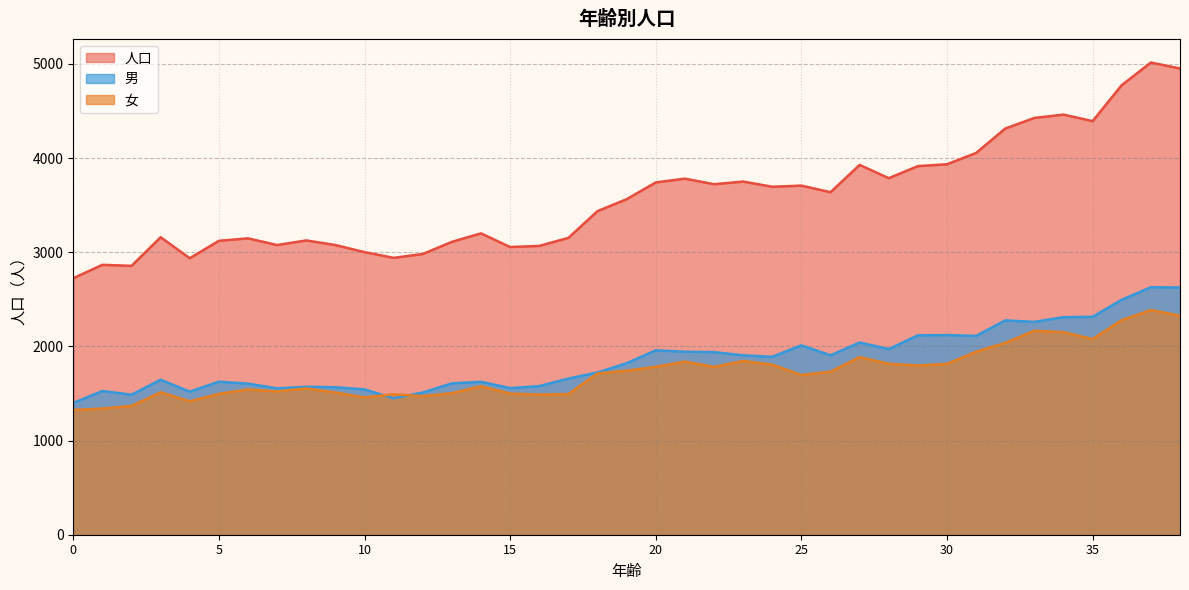

Reading right to left, transcribe all the data shown in this chart.

人口: 4951	5014	4774	4392	4461	4426	4313	4054	3934	3914	3786	3927	3637	3707	3695	3750	3722	3781	3741	3563	3436	3152	3067	3055	3200	3110	2981	2940	3001	3076	3125	3076	3147	3121	2936	3159	2855	2866	2724
男: 2625	2628	2495	2314	2310	2260	2276	2111	2120	2117	1971	2041	1905	2011	1889	1905	1939	1943	1958	1821	1723	1658	1578	1557	1624	1607	1510	1449	1543	1566	1571	1554	1604	1625	1519	1646	1487	1526	1399
女: 2326	2386	2279	2078	2151	2166	2037	1943	1814	1797	1815	1886	1732	1696	1806	1845	1783	1838	1783	1742	1713	1494	1489	1498	1576	1503	1471	1491	1458	1510	1554	1522	1543	1496	1417	1513	1368	1340	1325